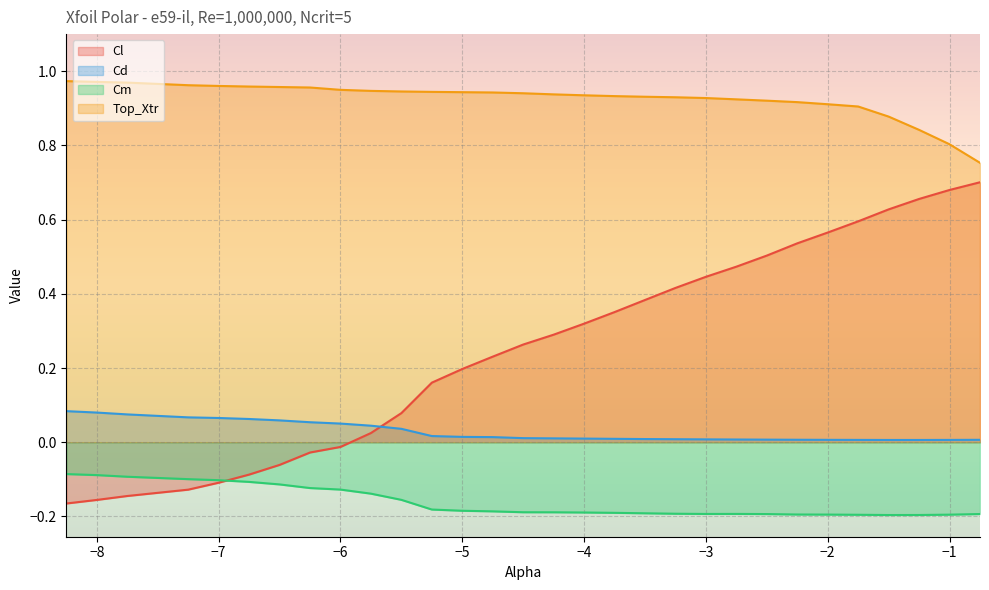

At which category is the sum across all series the highest?

-1.5